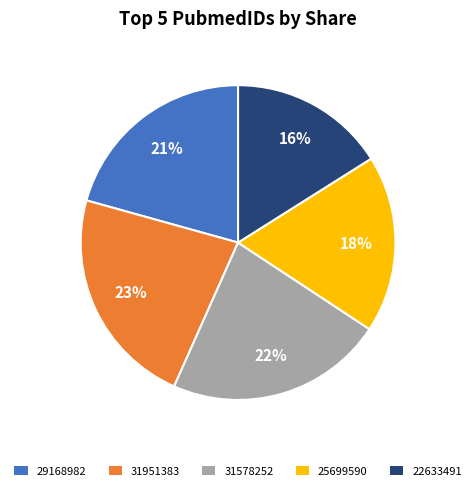

Count the number of slices in the pie.

5